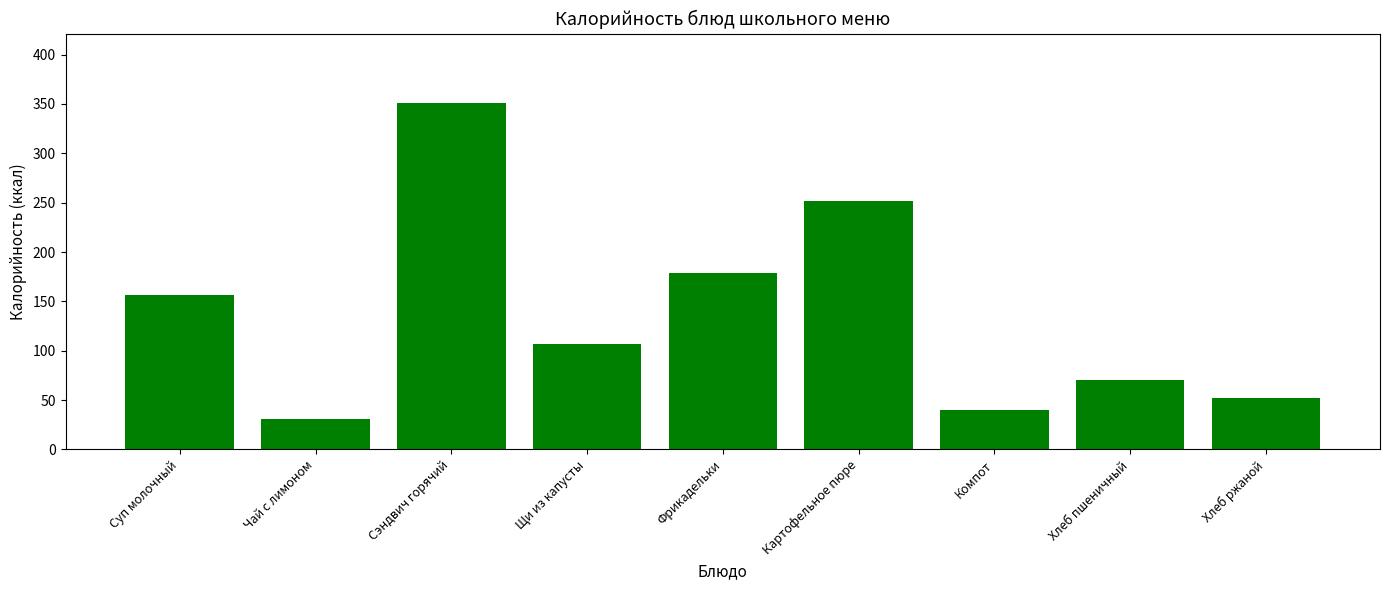

Reading right to left, extract all data points from this chart.

52.2	70.5	40.4	252.1	179.2	107.3	351.1	30.8	156.1